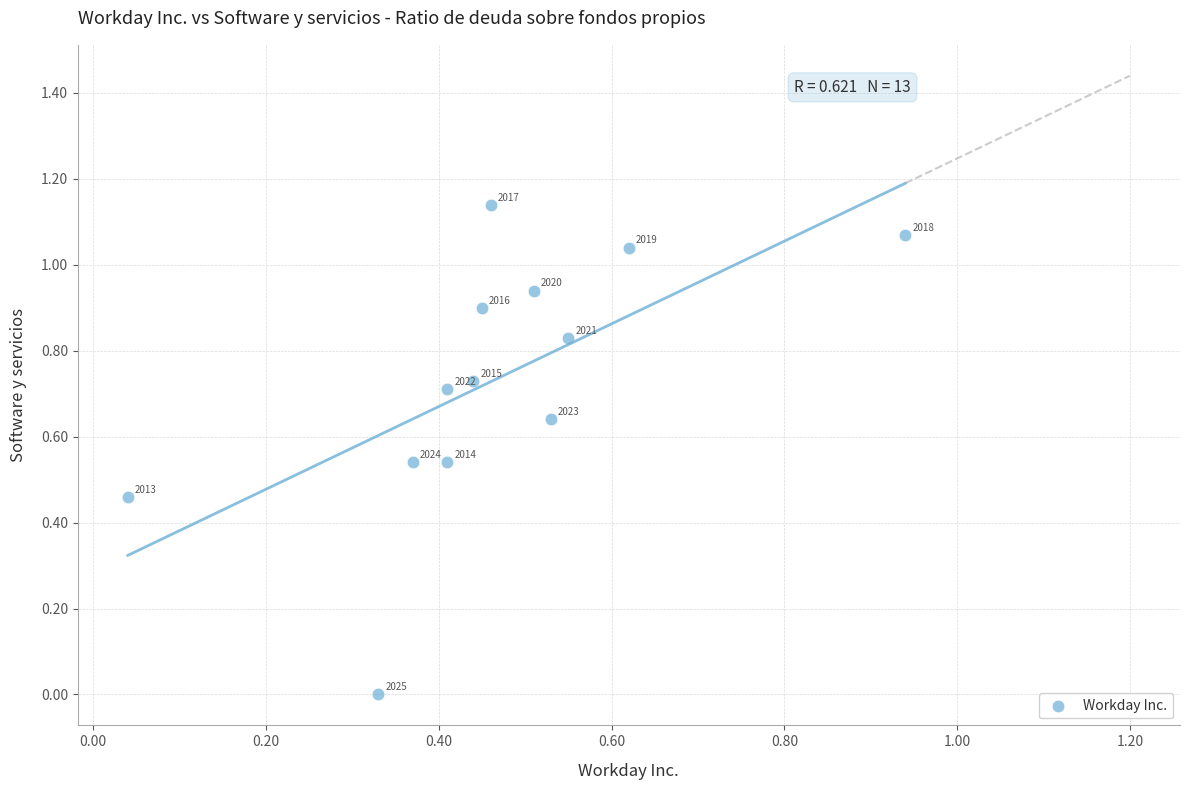

How many data points are displayed?

13